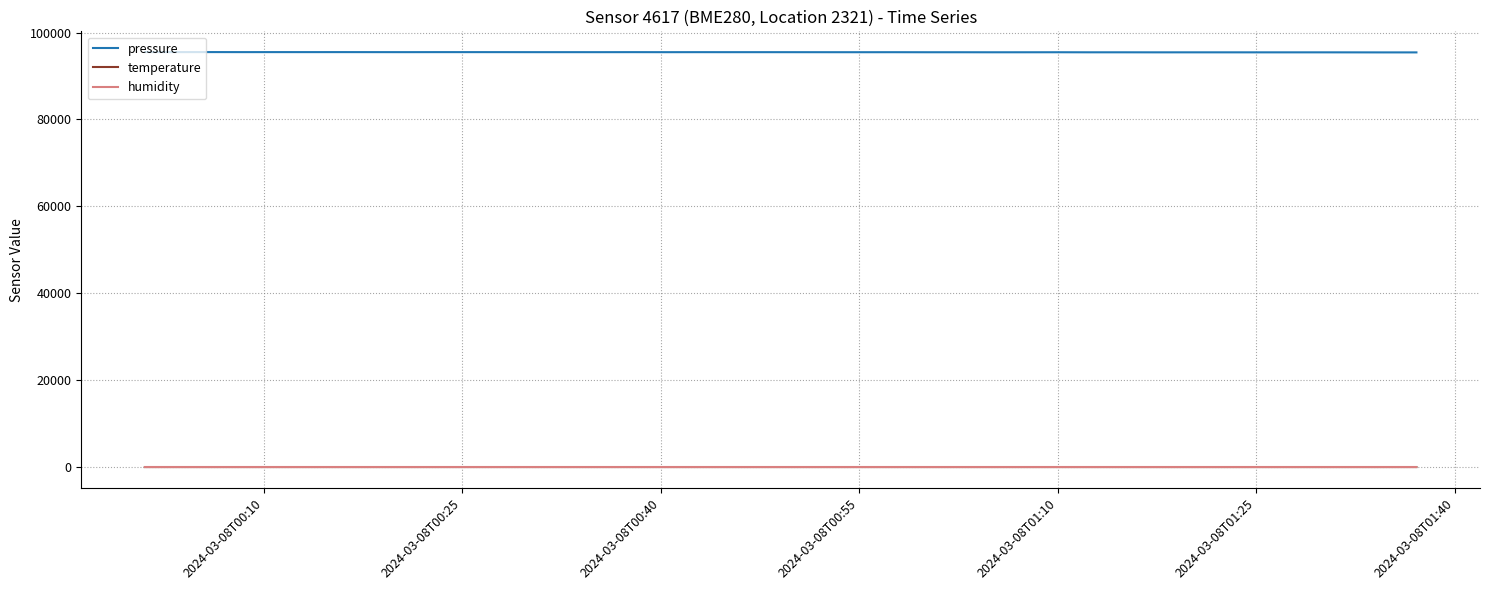

What is the difference between the maximum and second lowest values in the temperature series?

1.1